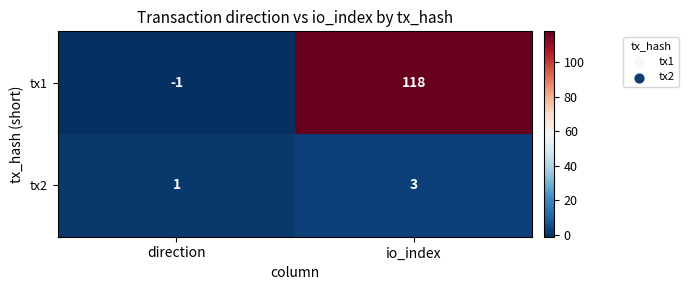

What is the sum of the tx2 values at io_index and direction?

4